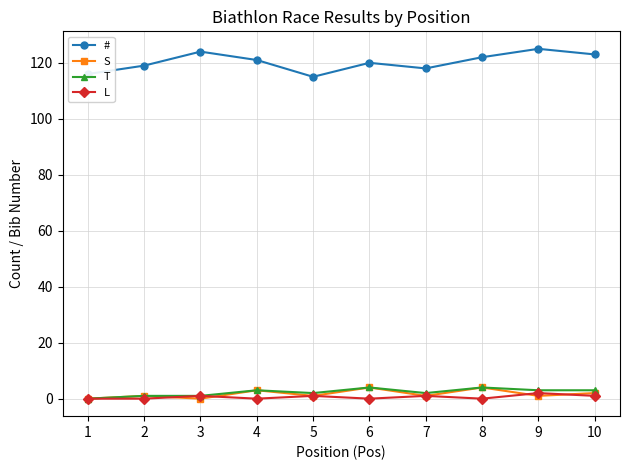

How many data points in # are less than 121?

5